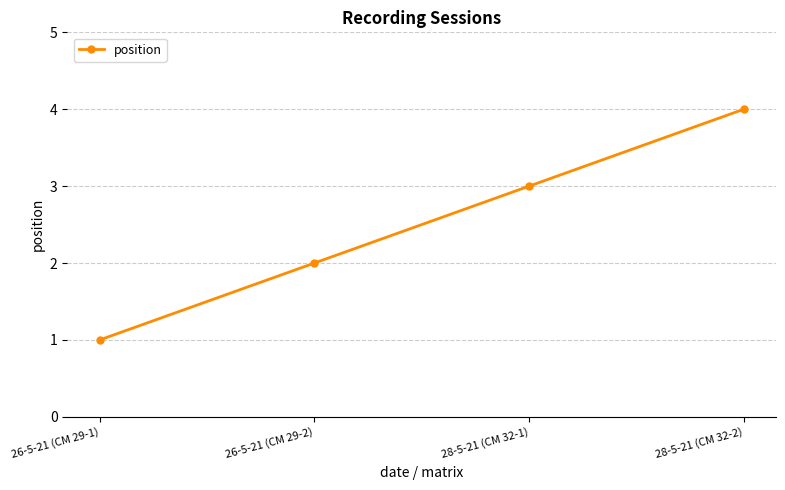

Where is the data nearest to the value 2?

26-5-21 (CM 29-2)